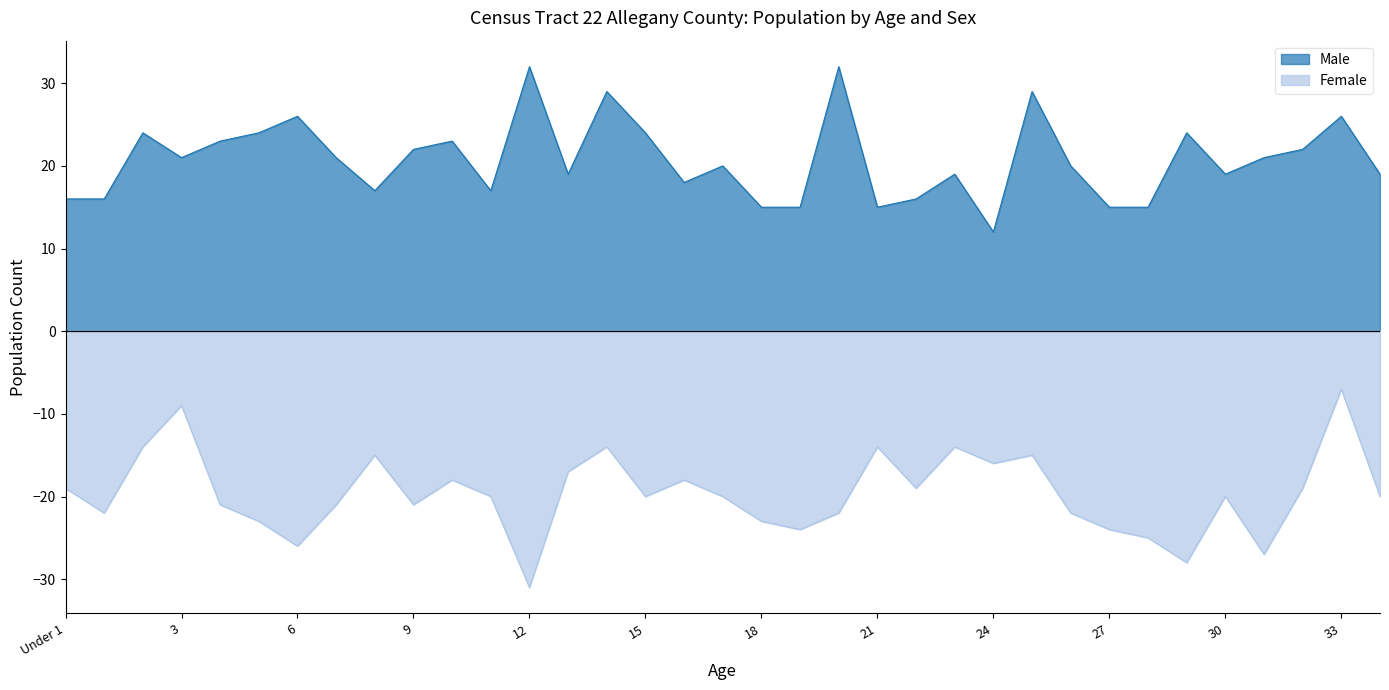

True or false: Female and Male cross at least once.

False